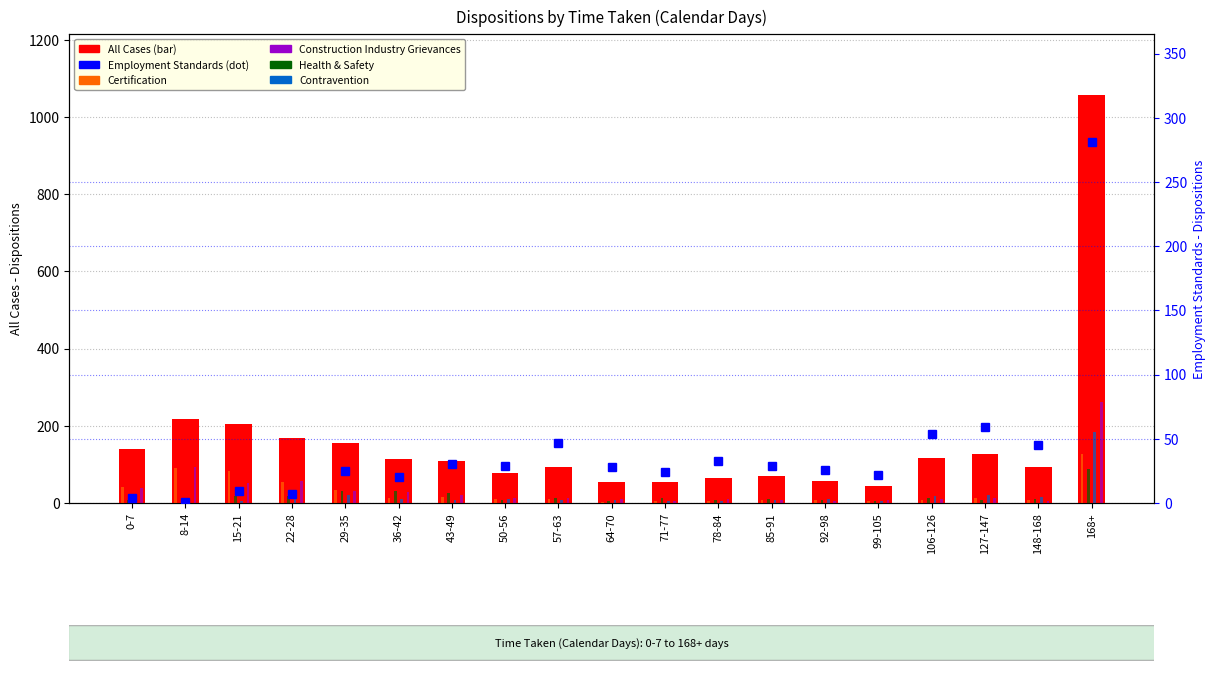

What position from the left is 78-84?

12